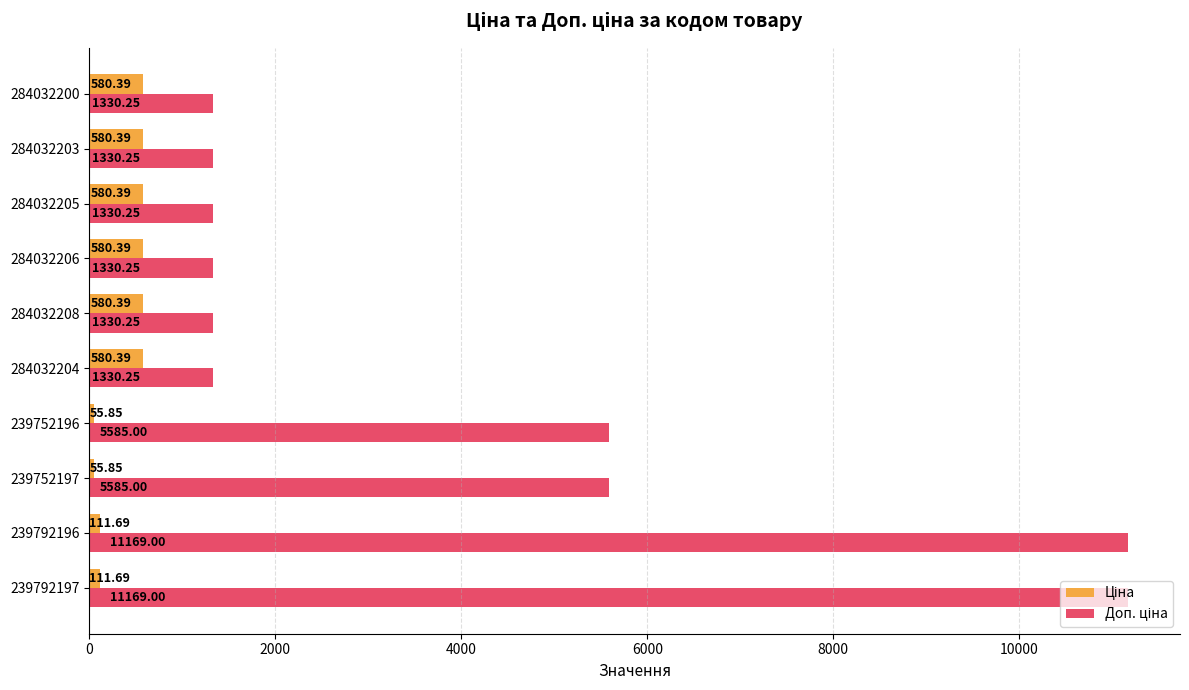

What is the total value across all series at 284032203?

1910.6